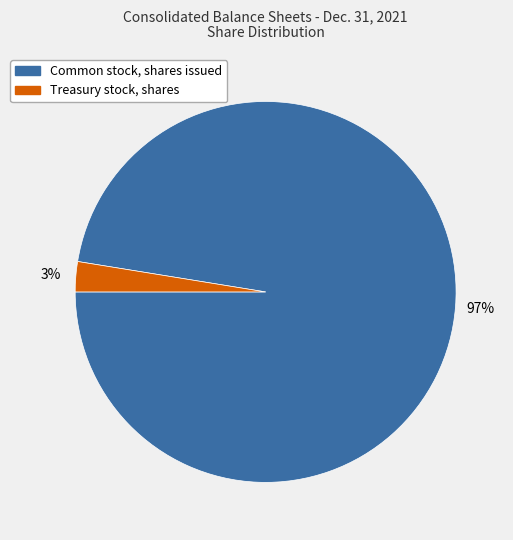

Is the sum of Common stock, shares issued and Treasury stock, shares greater than half?

Yes